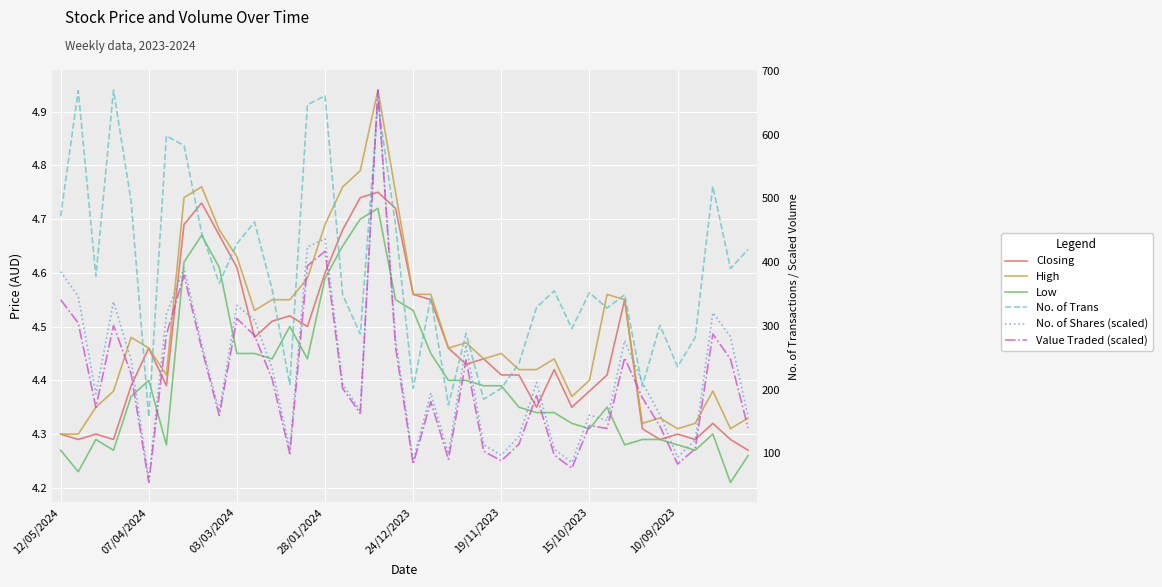

Which category has the highest value in the Value Traded (scaled) series?

18